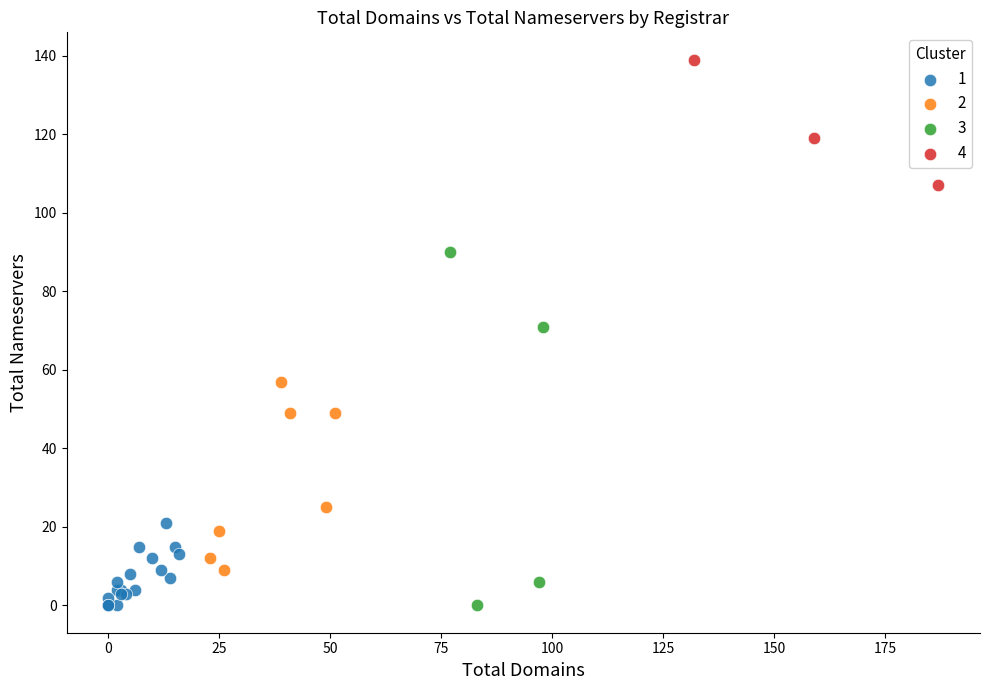

What are all the series names shown in the legend?

1, 2, 3, 4